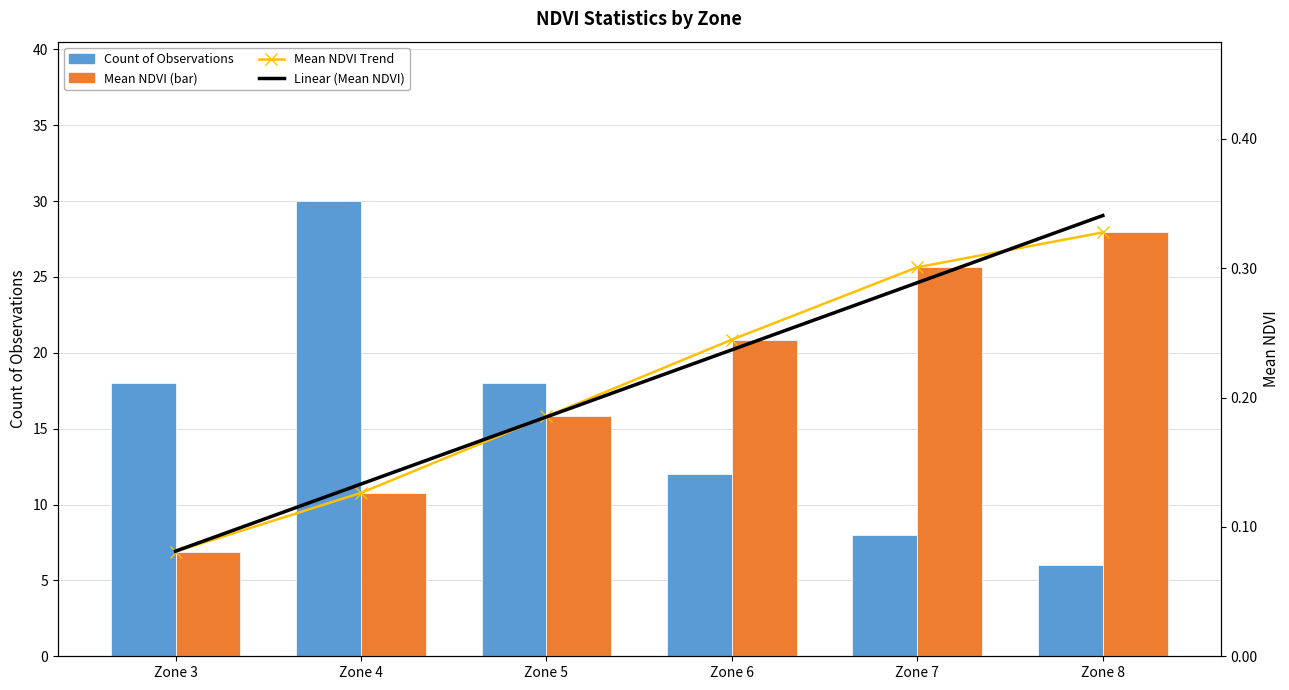

Reading left to right, what are all the values shown in this chart?

Count of Observations: Zone 3=18.0	Zone 4=30.0	Zone 5=18.0	Zone 6=12.0	Zone 7=8.0	Zone 8=6.0
Mean NDVI Trend: Zone 3=0.1	Zone 4=0.1	Zone 5=0.2	Zone 6=0.2	Zone 7=0.3	Zone 8=0.3
Linear (Mean NDVI): Zone 3=0.1	Zone 4=0.1	Zone 5=0.2	Zone 6=0.2	Zone 7=0.3	Zone 8=0.3
Mean NDVI: Zone 3=0.1	Zone 4=0.1	Zone 5=0.2	Zone 6=0.2	Zone 7=0.3	Zone 8=0.3